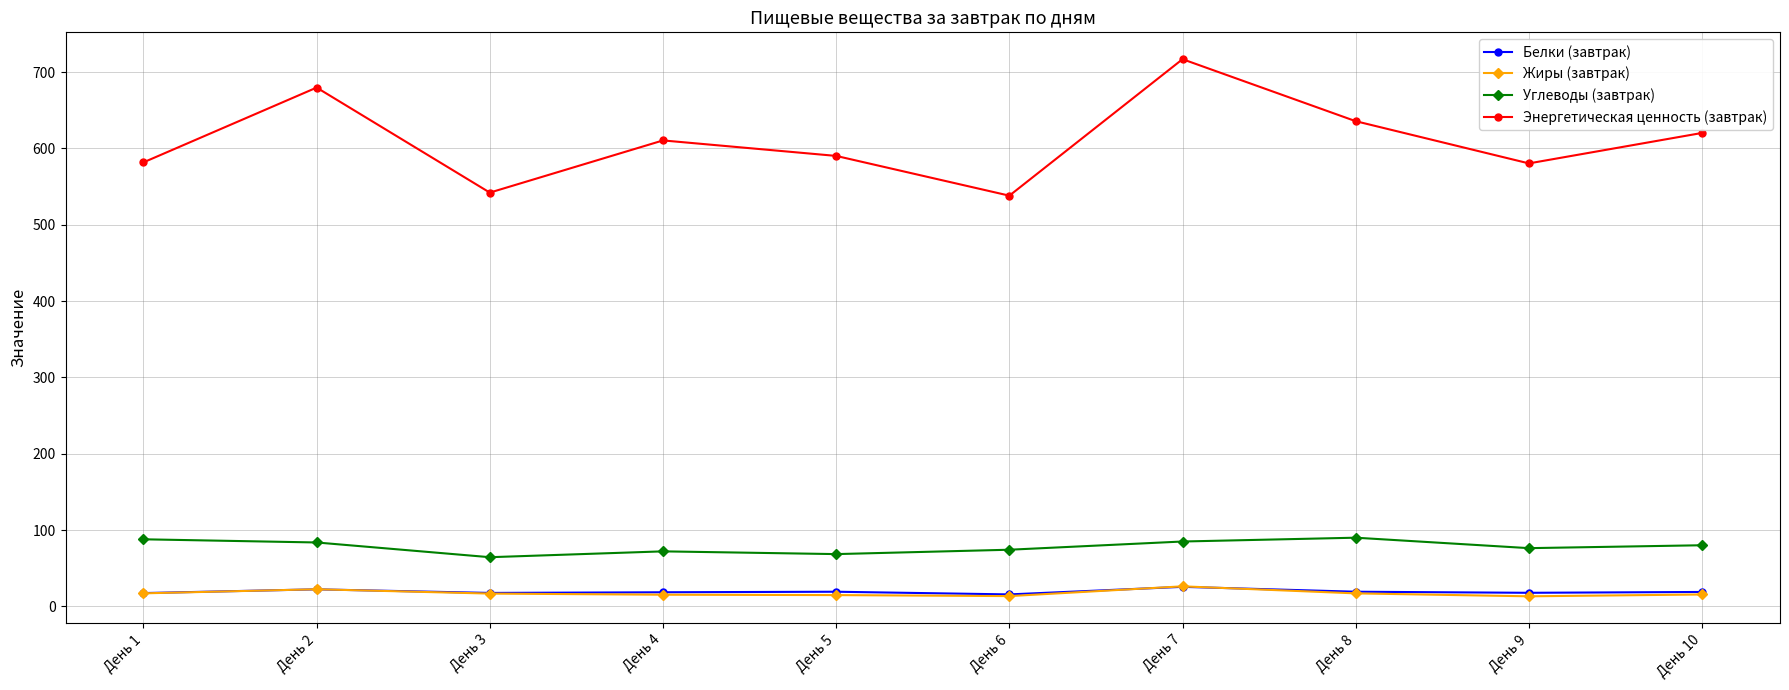

What is the total value across all series at День 3?

641.0